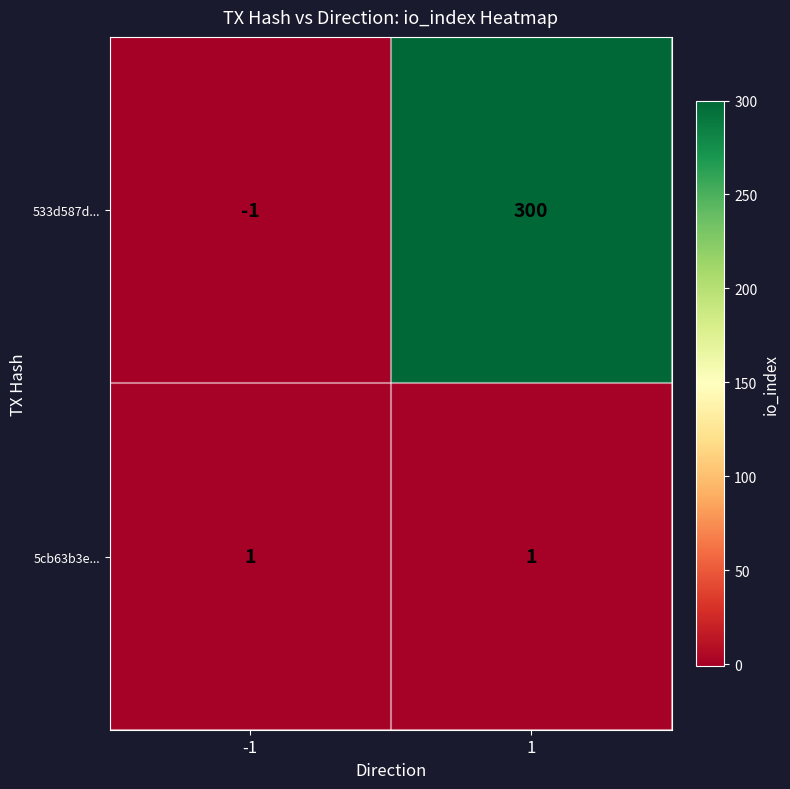

At -1, list the series in order from smallest to largest.

533d587d..., 5cb63b3e...